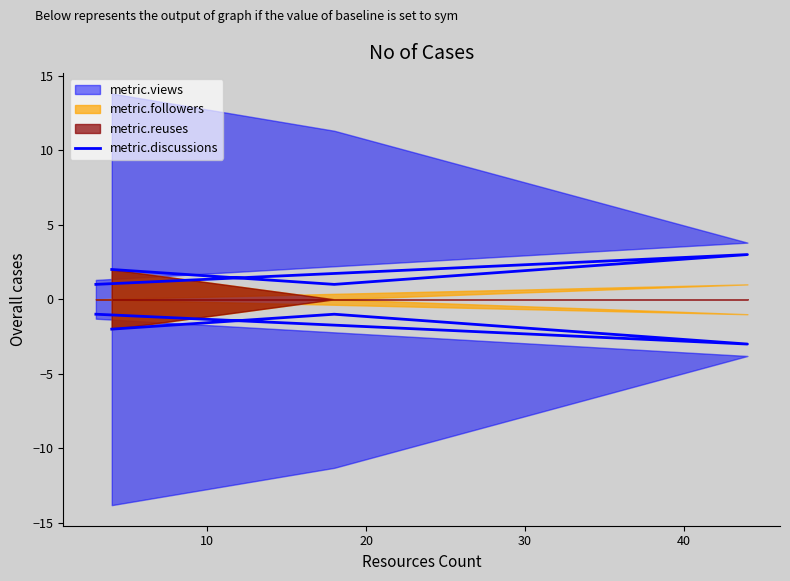

True or false: the data shows 2 at 30.

True